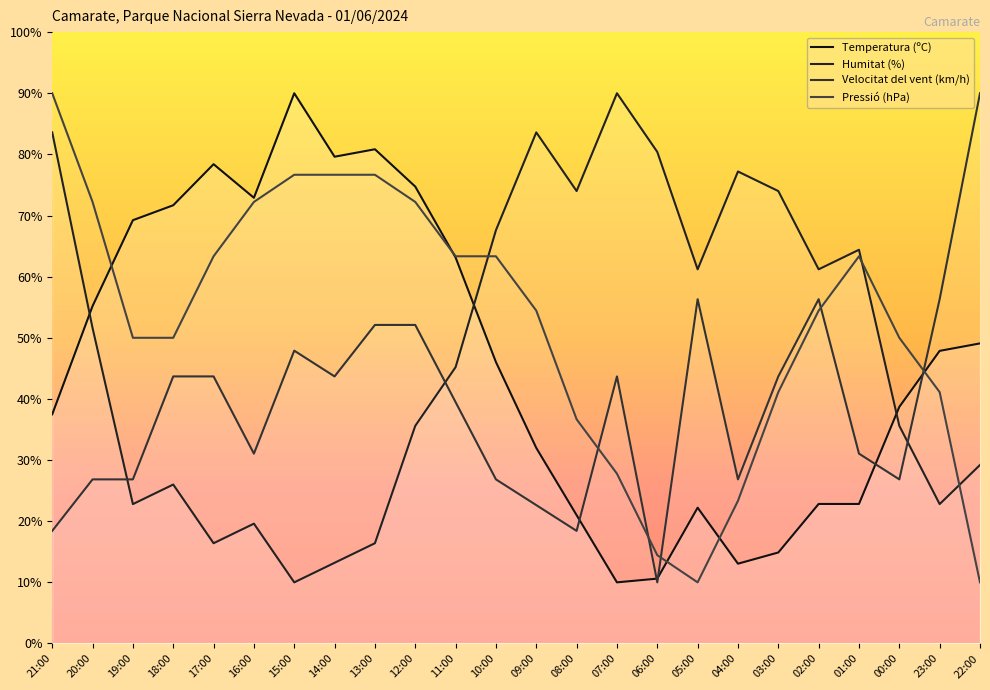

Which category has the highest value across all series?

15:00